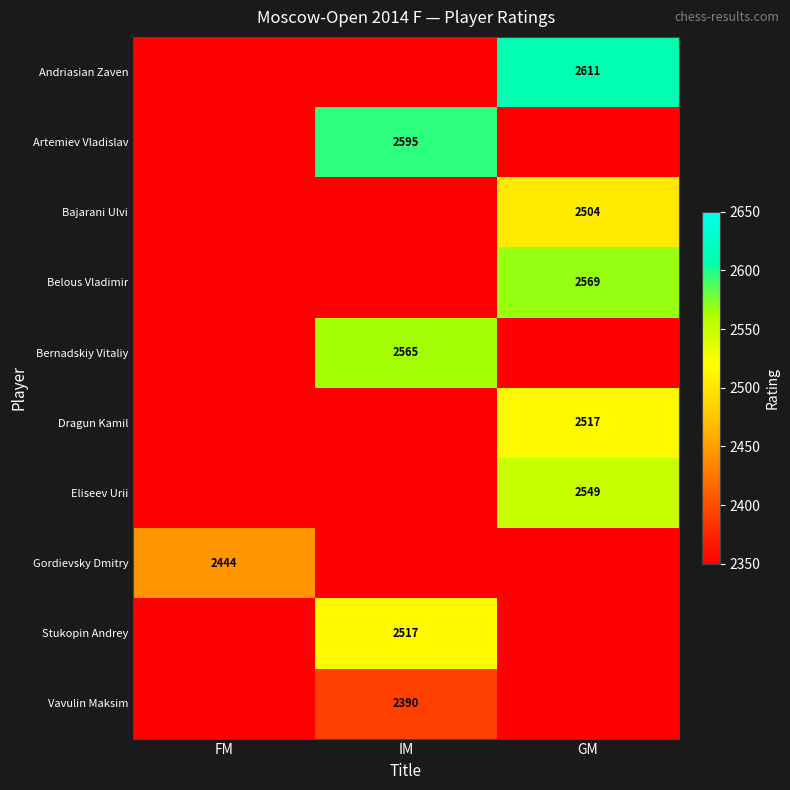

Is the value of Gordievsky Dmitry at FM greater than the value of Andriasian Zaven at GM?

No